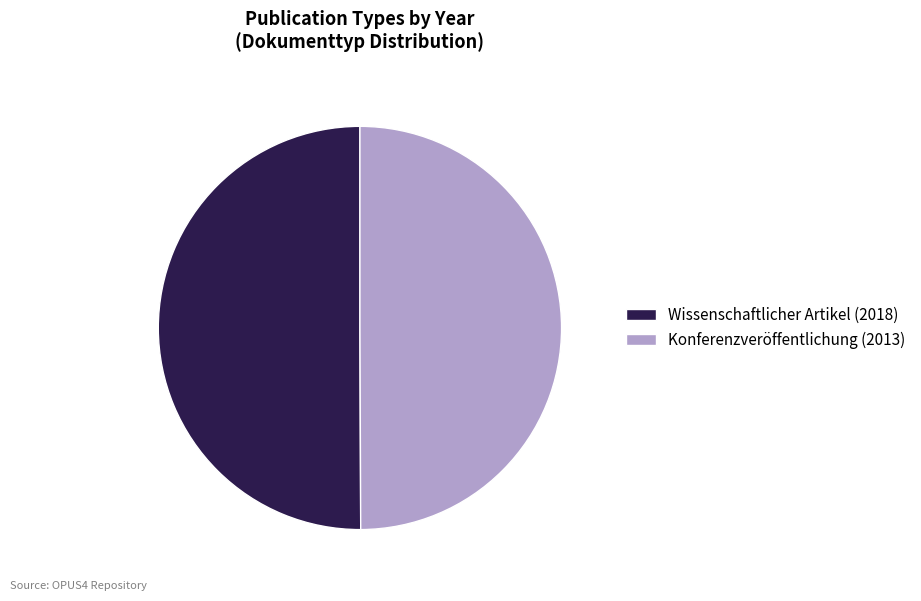

Combined, do Wissenschaftlicher Artikel (2018) and Konferenzveröffentlichung (2013) account for over 50%?

Yes